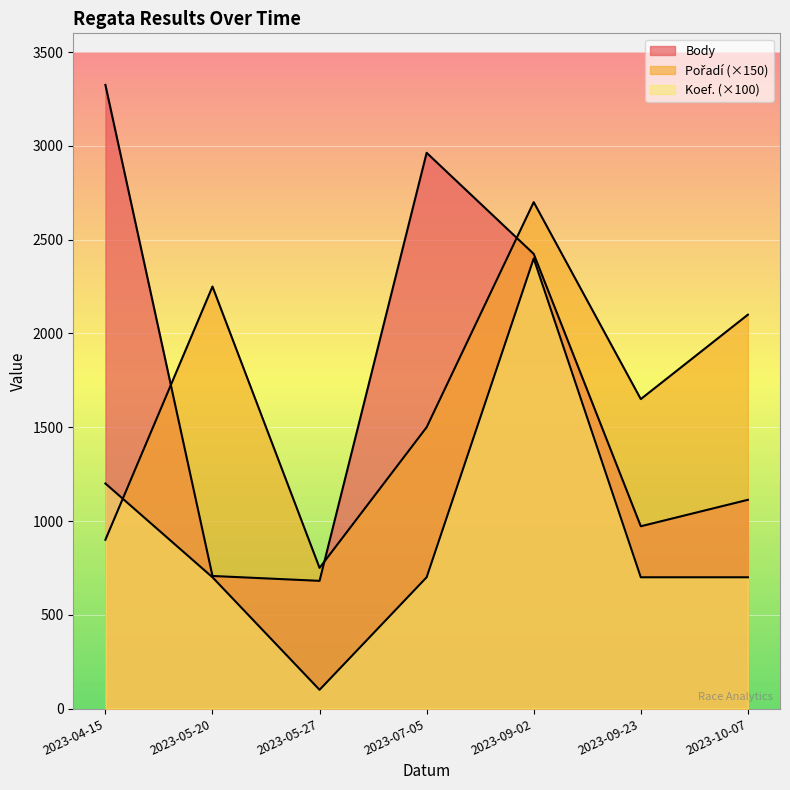

Which series has the widest spread of values?

Body